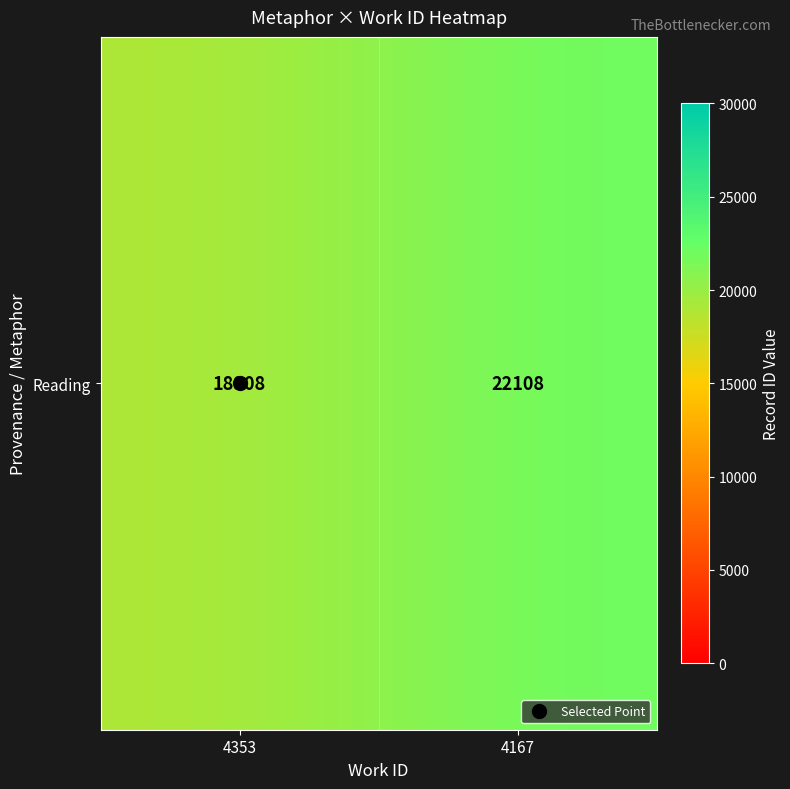

What is the sum of the values at 4353 and 4167?

41016